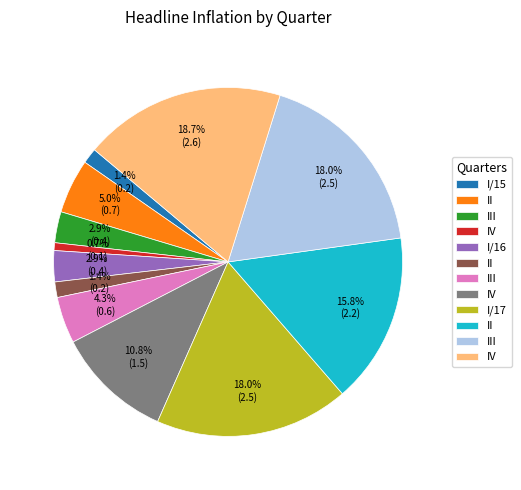

Is there any slice that represents more than half of the pie?

No